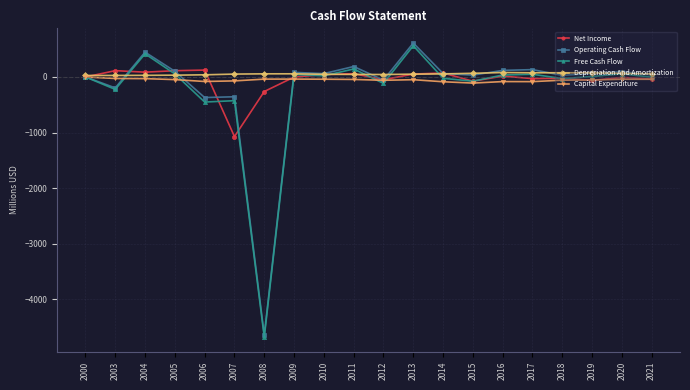

What is the greatest value displayed?

610.5